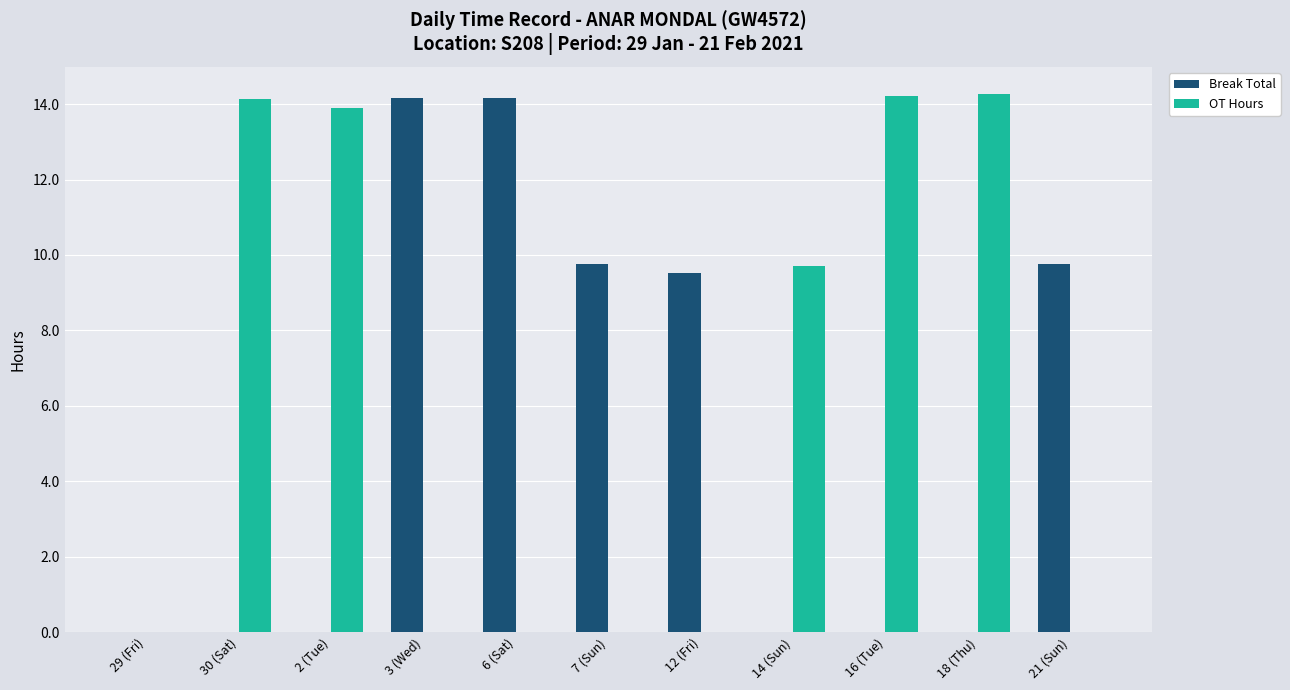

What is the sum of all Break Total values?

57.4